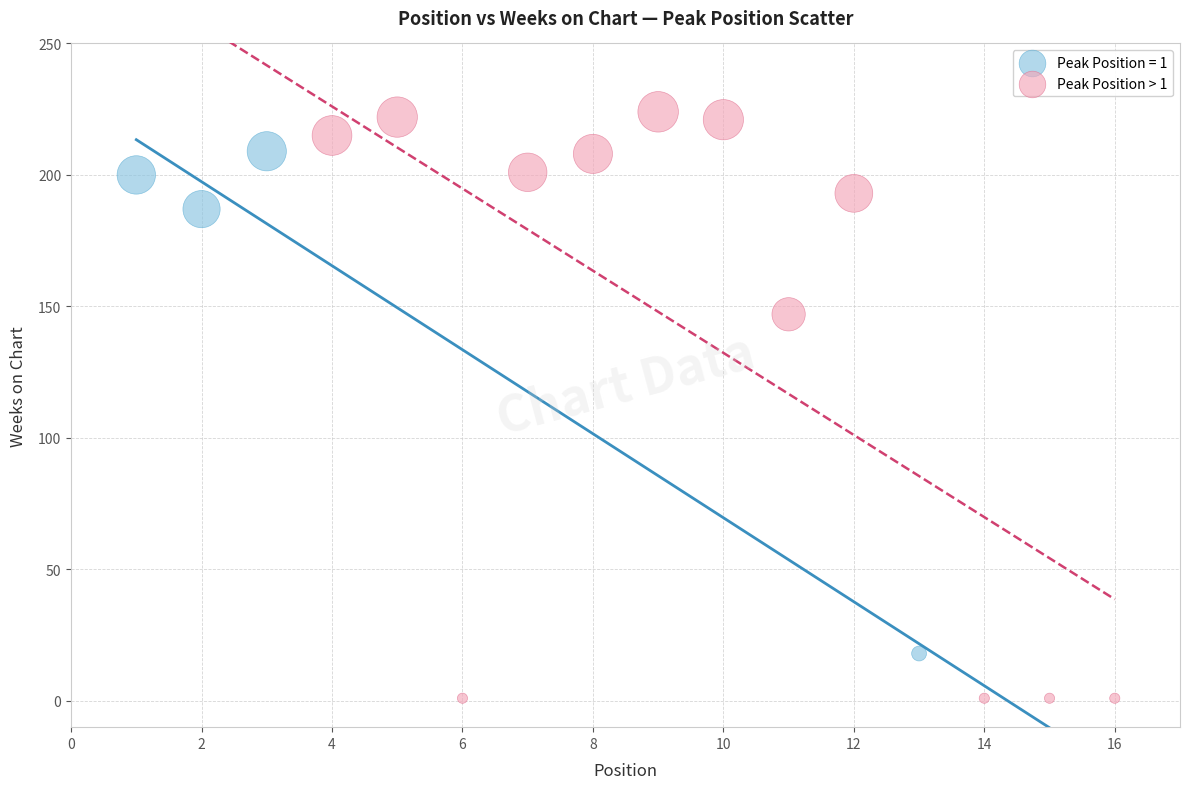

Which series contains the highest Y value?

Peak Position > 1